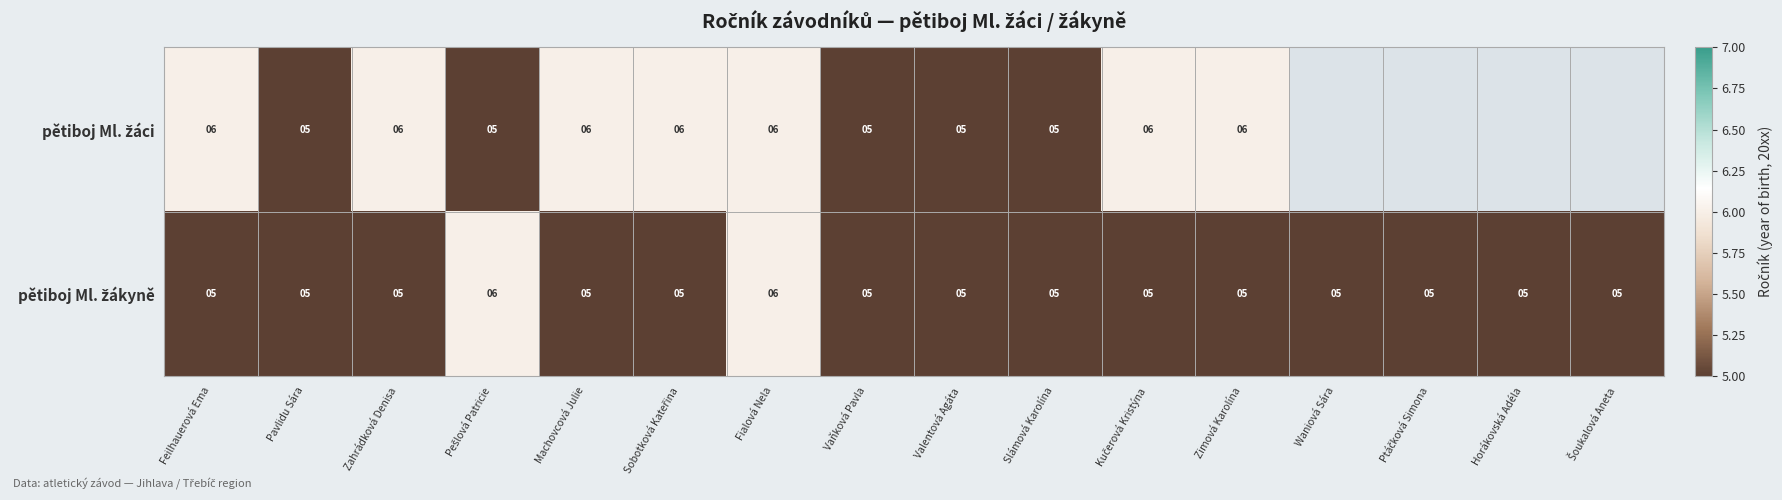

What is the total value across all series at Feilhauerová Ema?

11